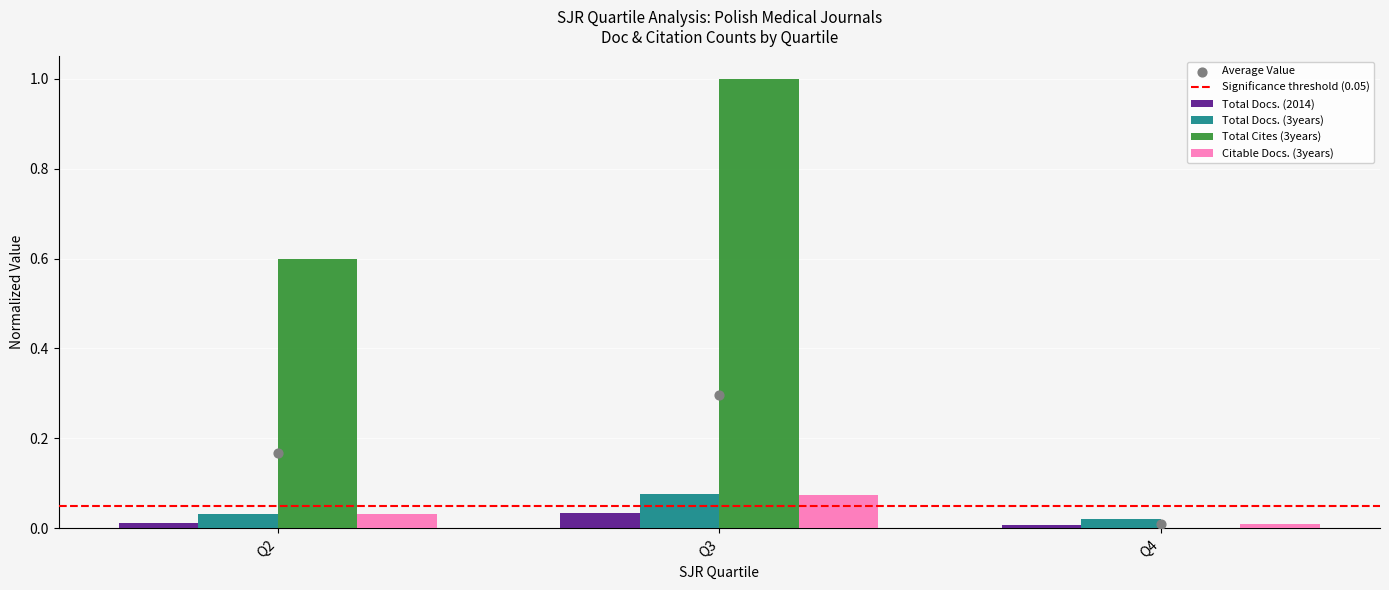

At how many categories does at least one series exceed 0?

3